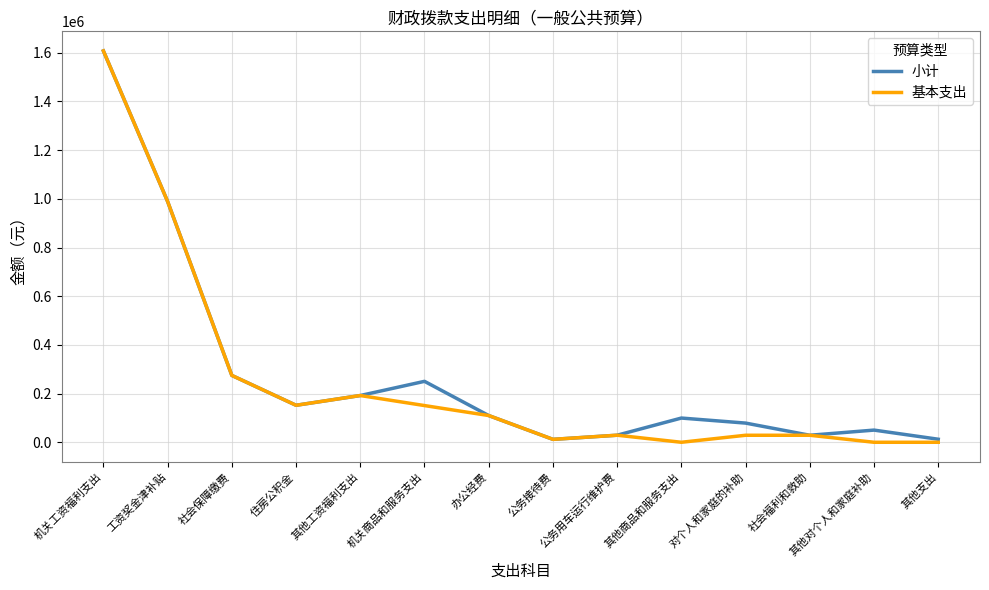

How many lines are shown in the chart?

2